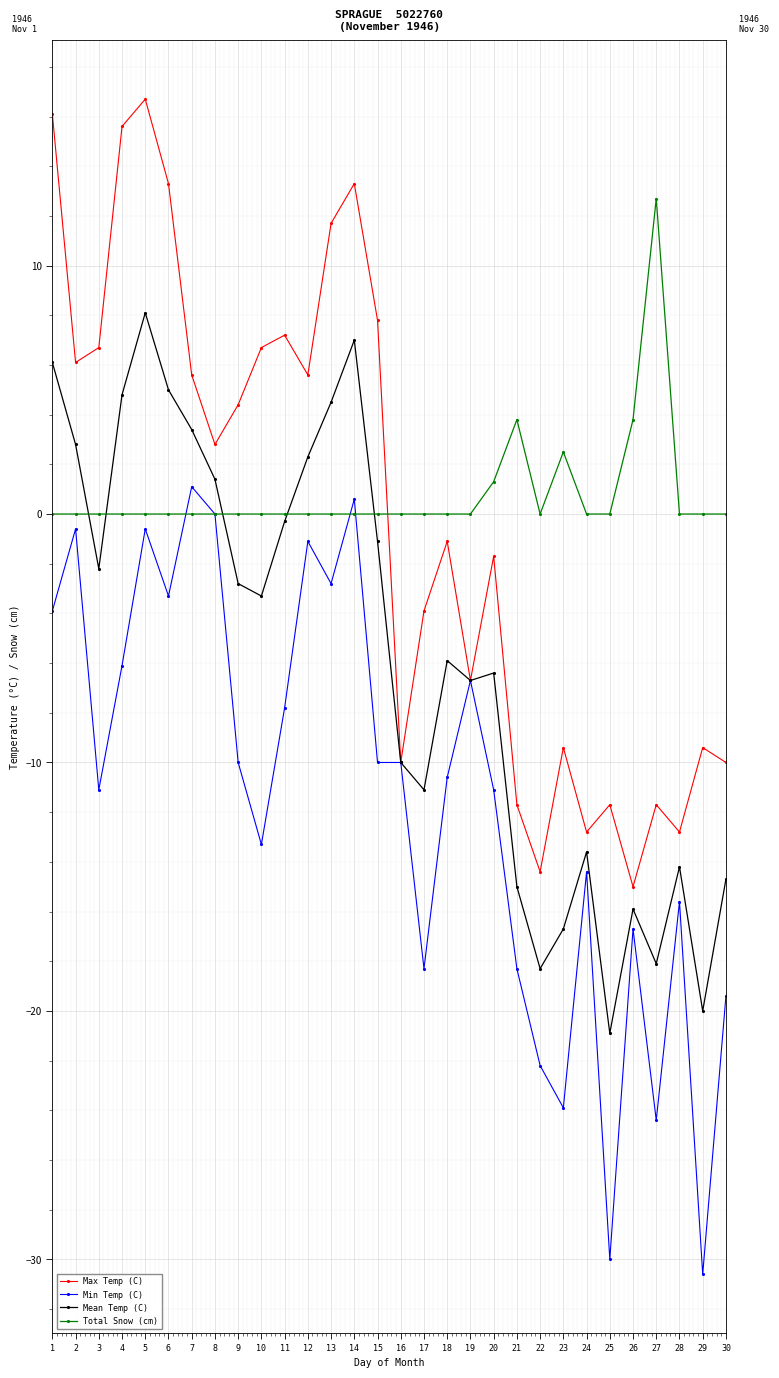

What is the sum of all Min Temp (C) values?

-341.1